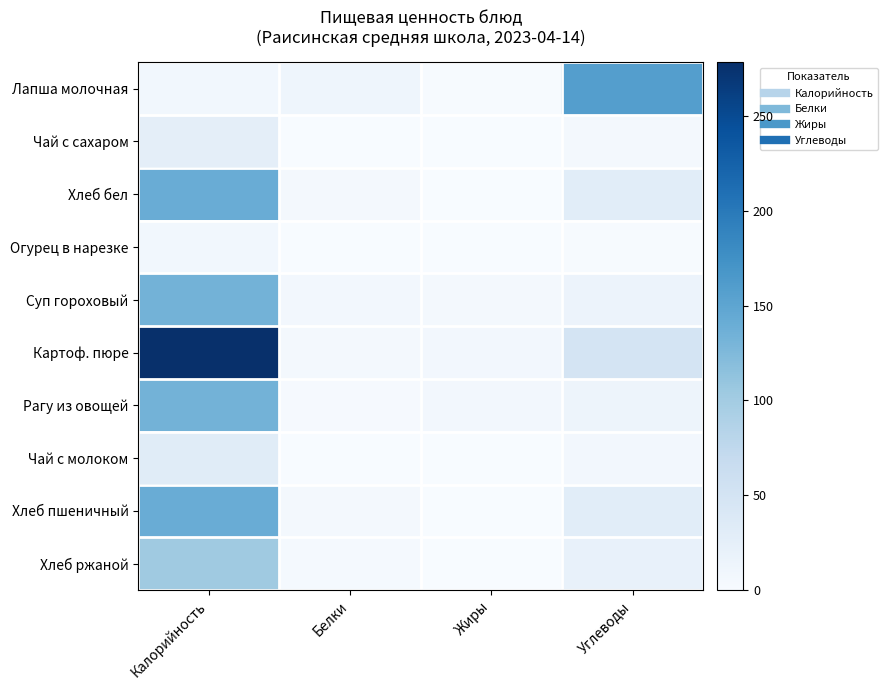

Which series has the widest spread of values?

Картоф. пюре